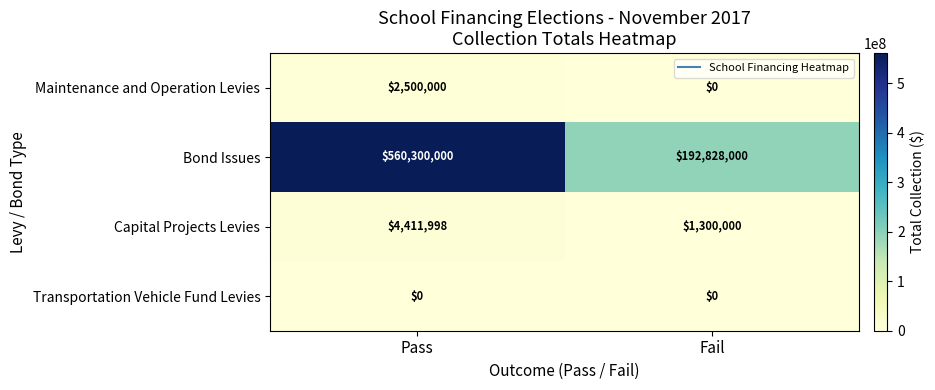

What is the maximum value shown in the chart?

560300000